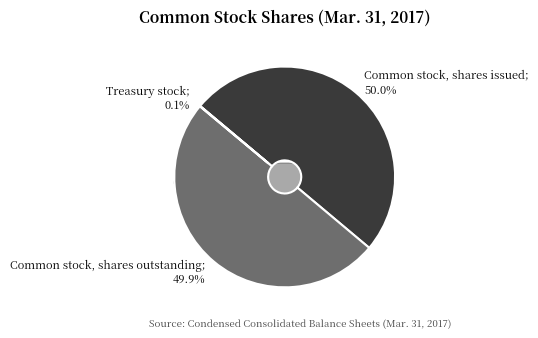

Does Common stock, shares issued account for over 50% of the chart?

No